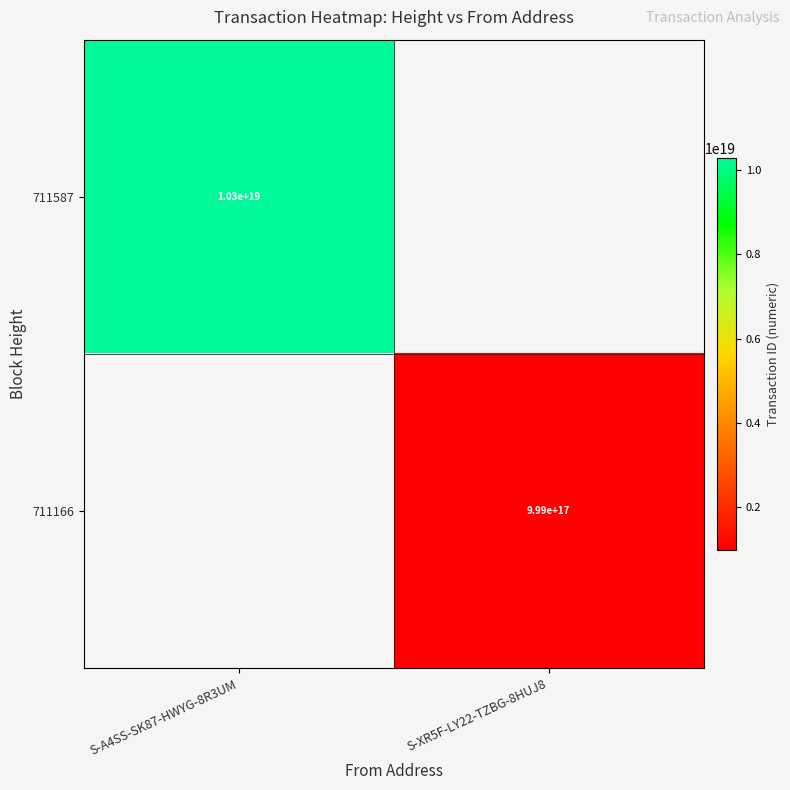

True or false: 711166 has a value of 999000000000000000 at S-XR5F-LY22-TZBG-8HUJ8.

True